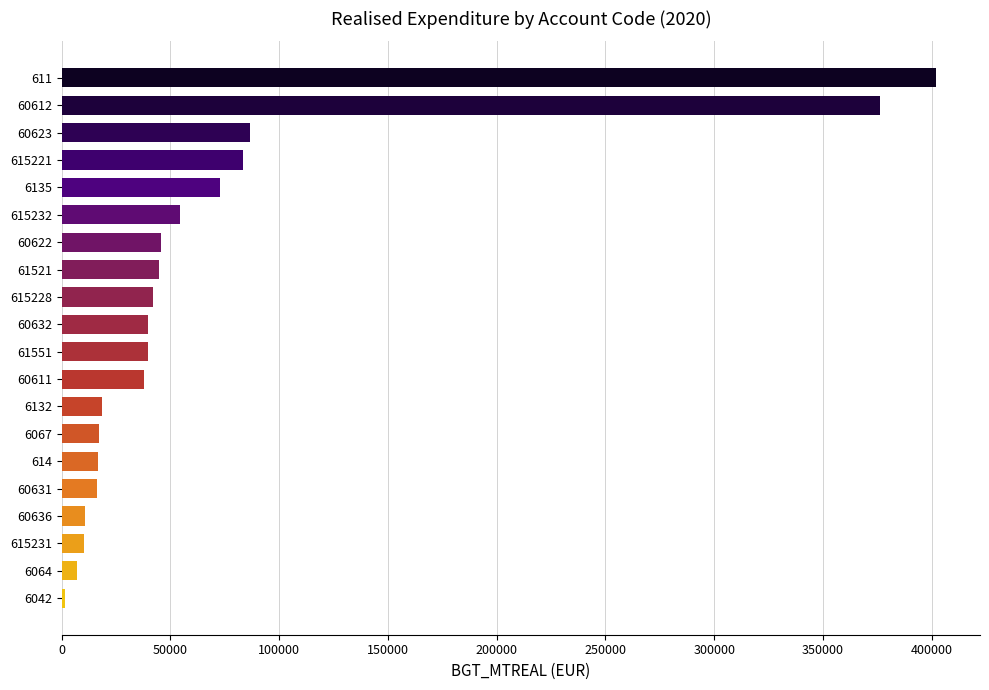

What is the value of the 8th bar from the top?

44845.3